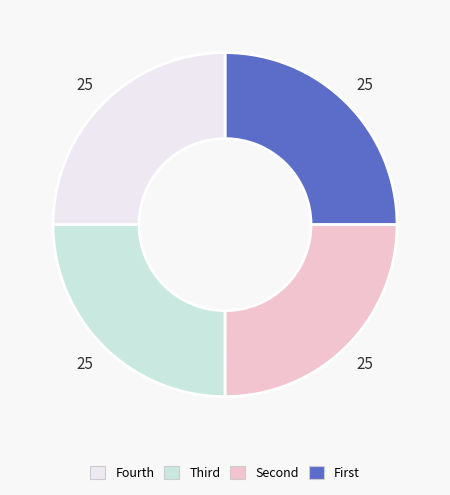

Is there a majority slice in this chart?

No